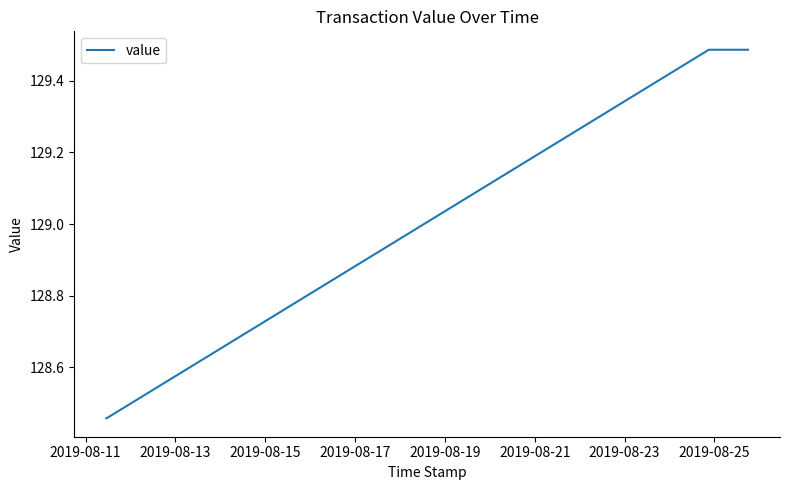

What is the difference between the second highest and second lowest values?

1.0